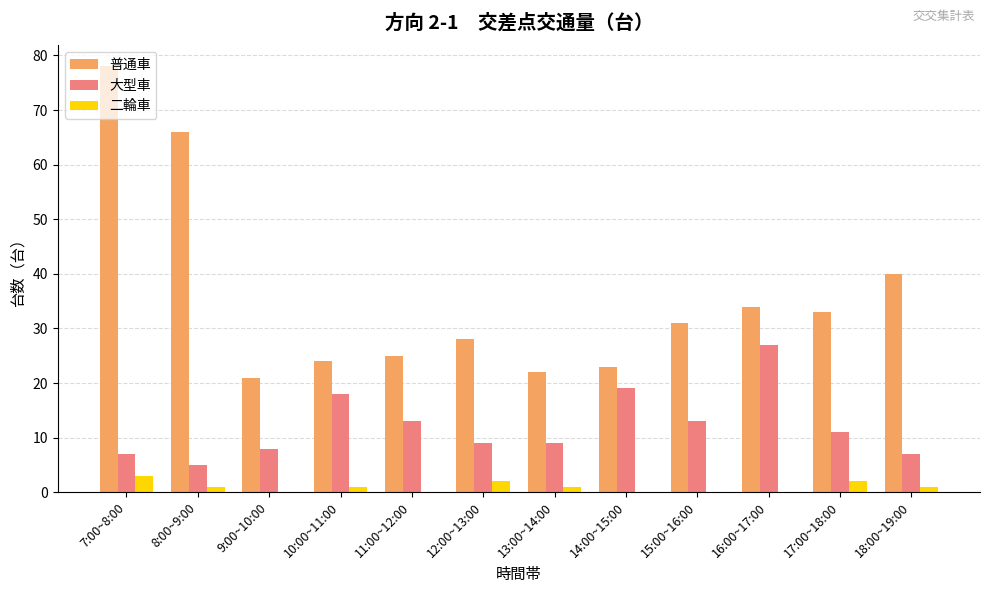

What is the sum of all 大型車 values?

146